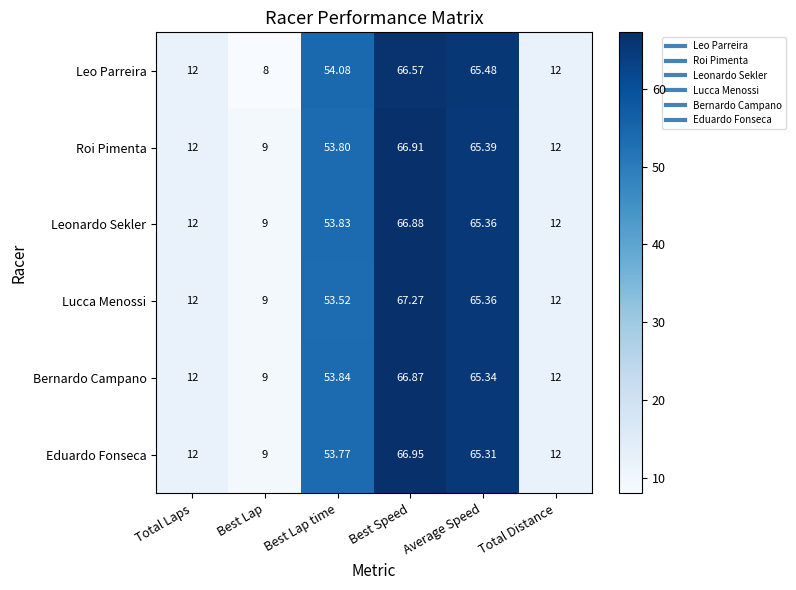

At which label does Leonardo Sekler first exceed 53?

Best Lap time